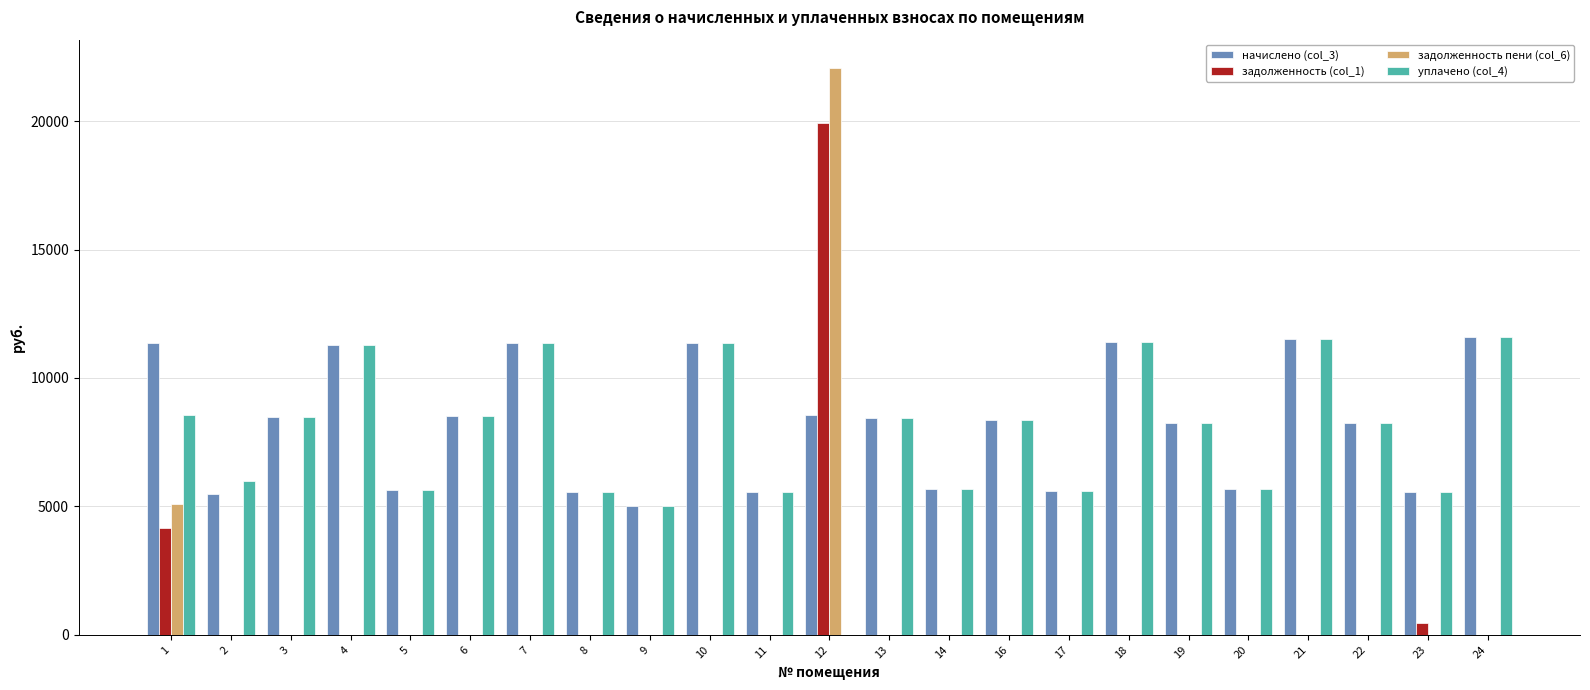

What is the maximum value shown in the chart?

22069.6